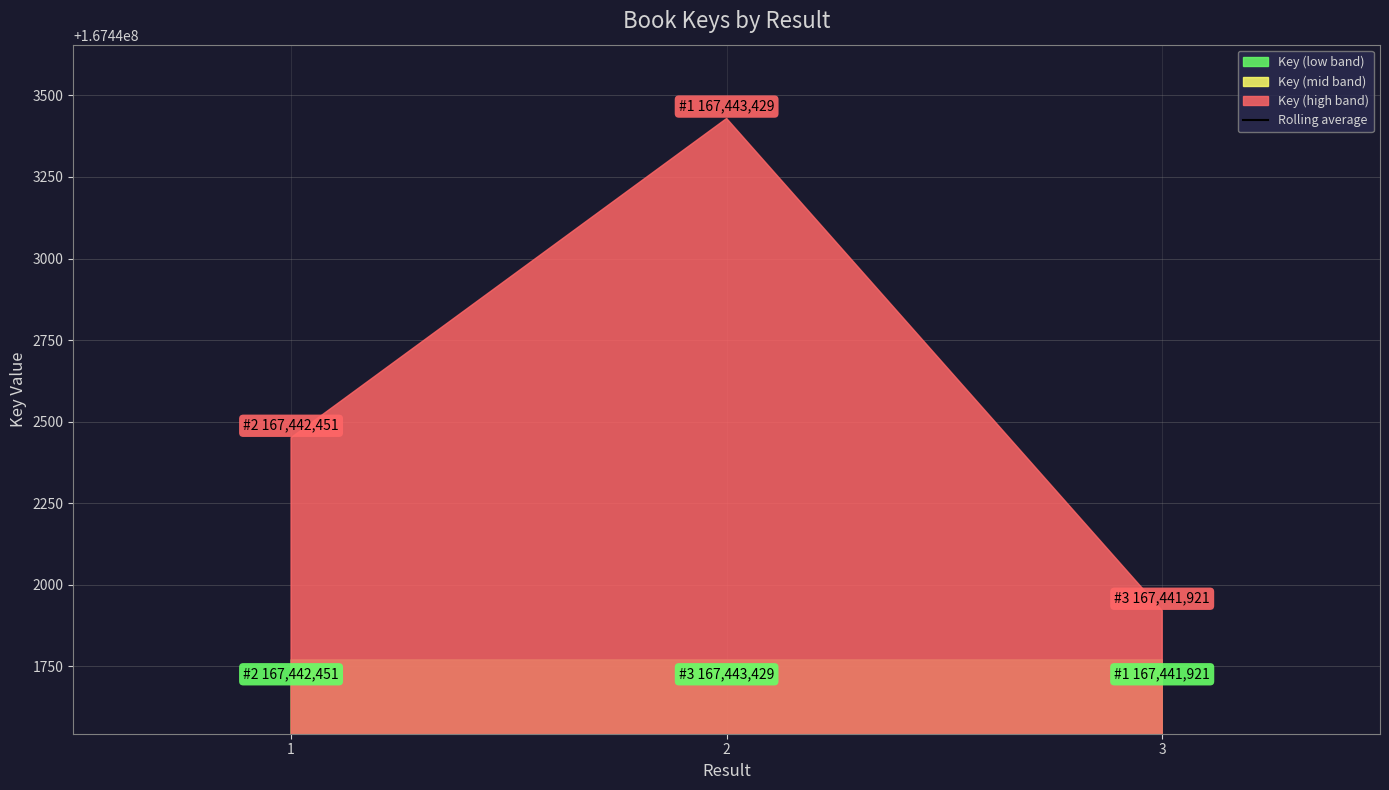

Is it true that the value at 3 is 34856389.6?

False